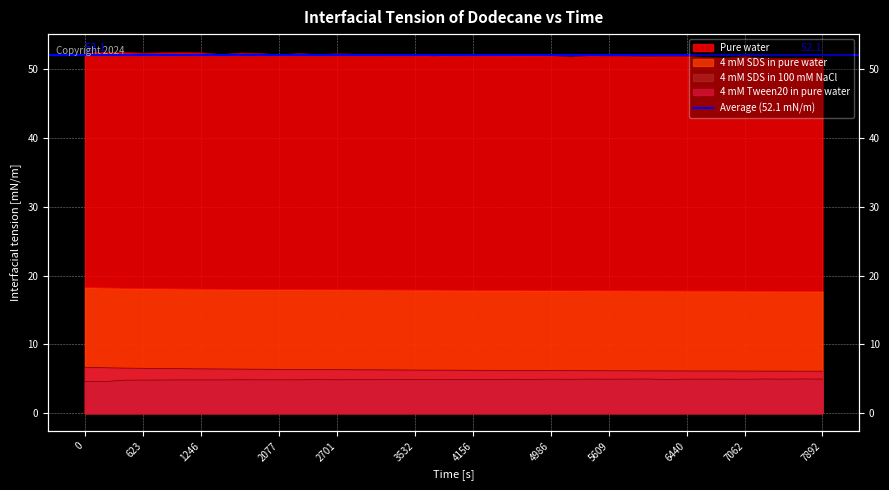

True or false: 4 mM Tween20 in pure water and 4 mM SDS in 100 mM NaCl cross at least once.

False